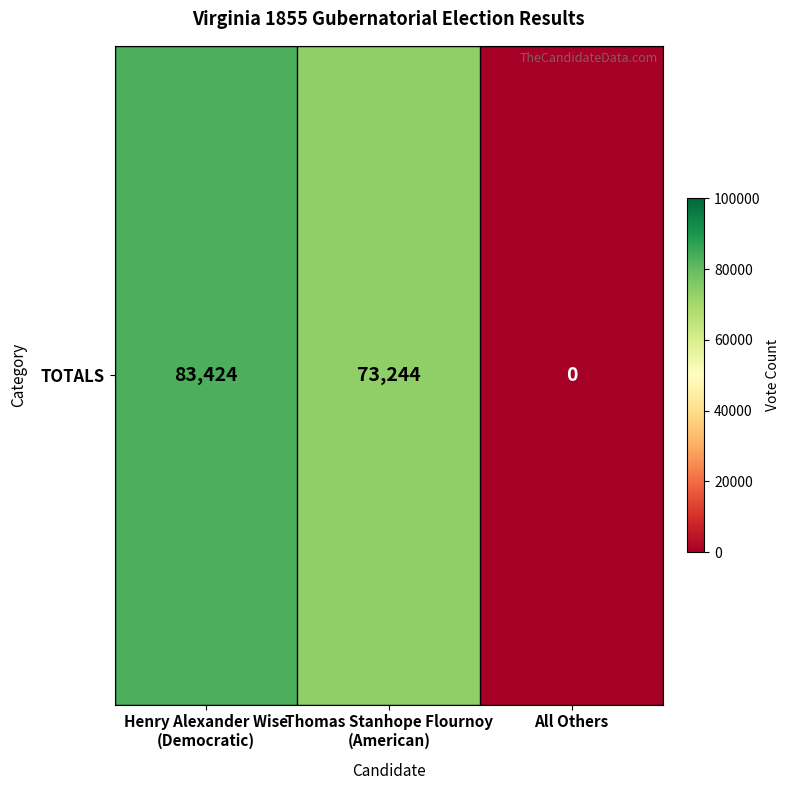

At which category does the chart reach its peak across all series?

Henry Alexander Wise
(Democratic)